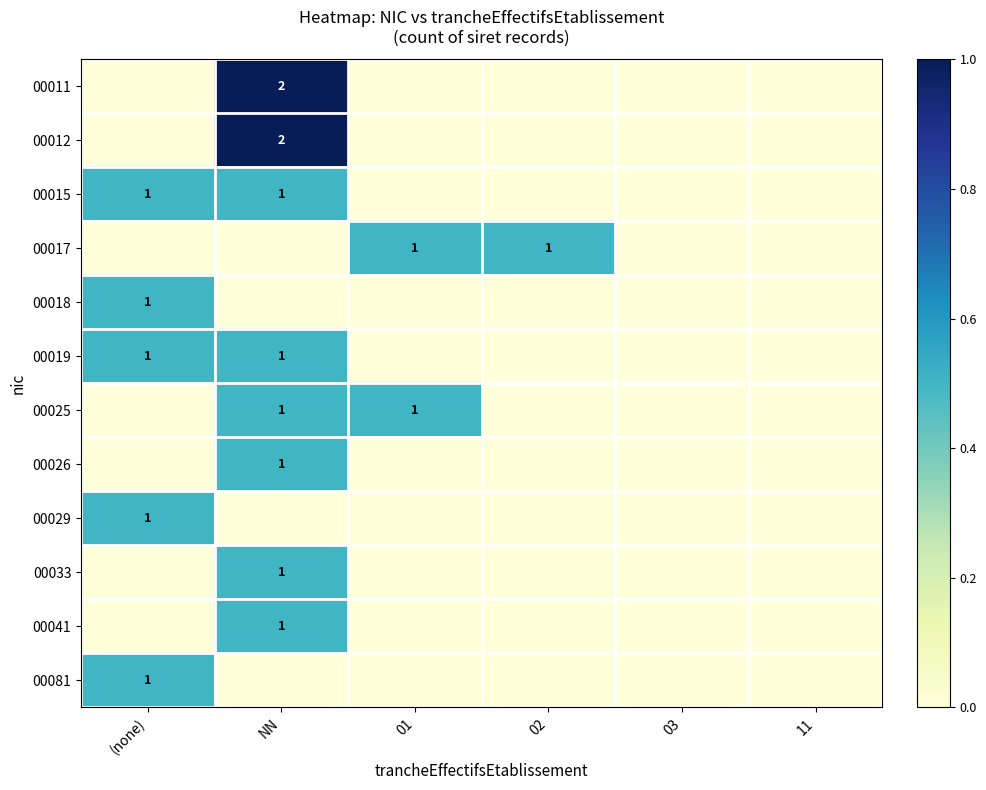

The value of 00033 at (none) is 0.0. True or false?

True